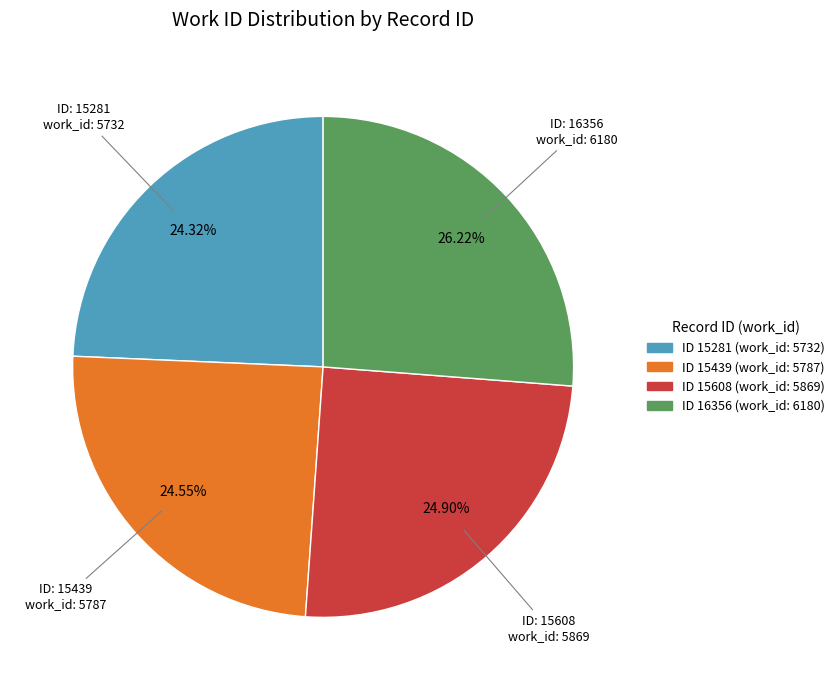

Is there any slice that represents more than half of the pie?

No